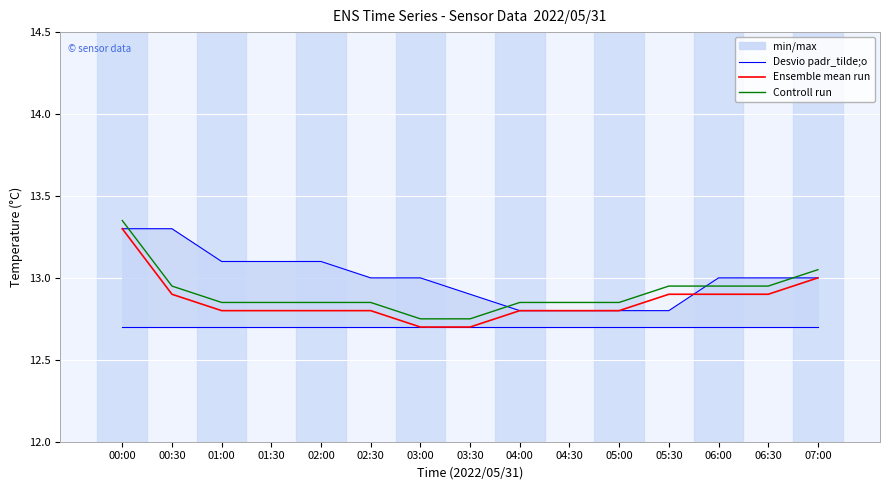

What is the highest value of the Controll run series?

13.4